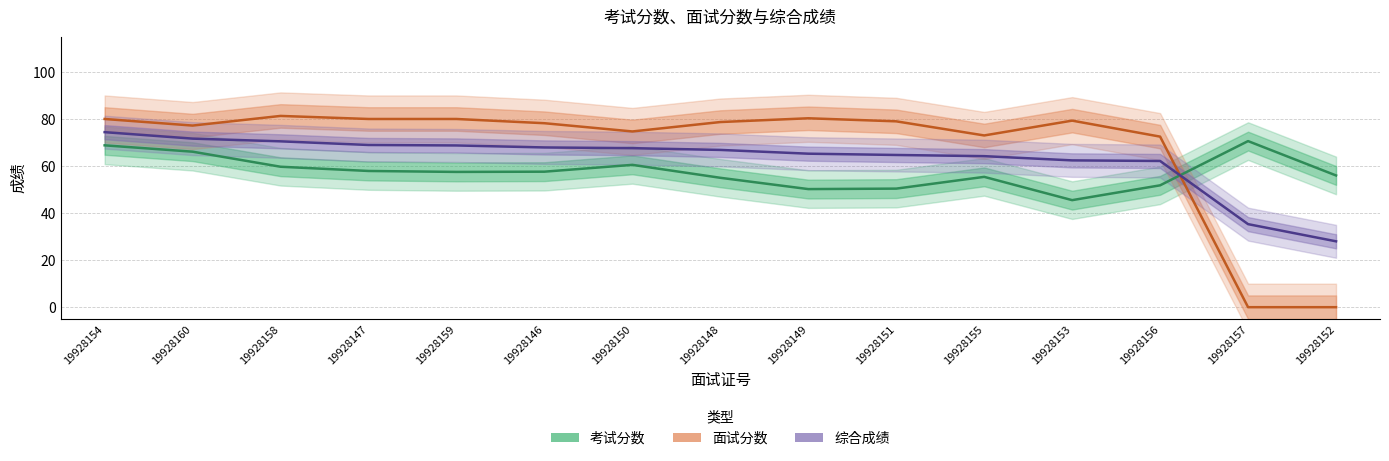

What is the maximum value shown in the chart?

81.3